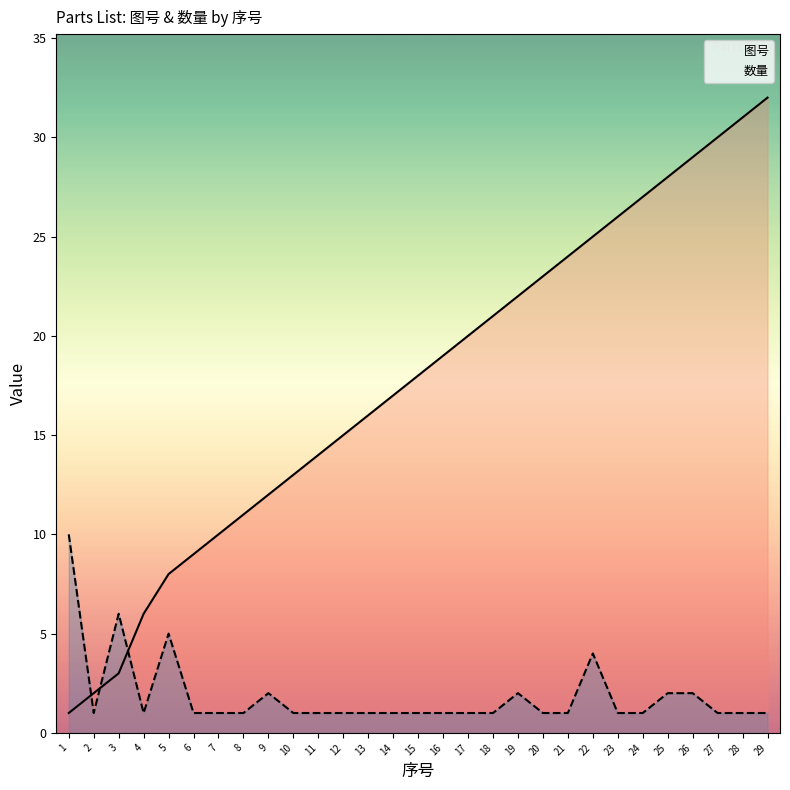

What is the sum of all 数量 values?

54